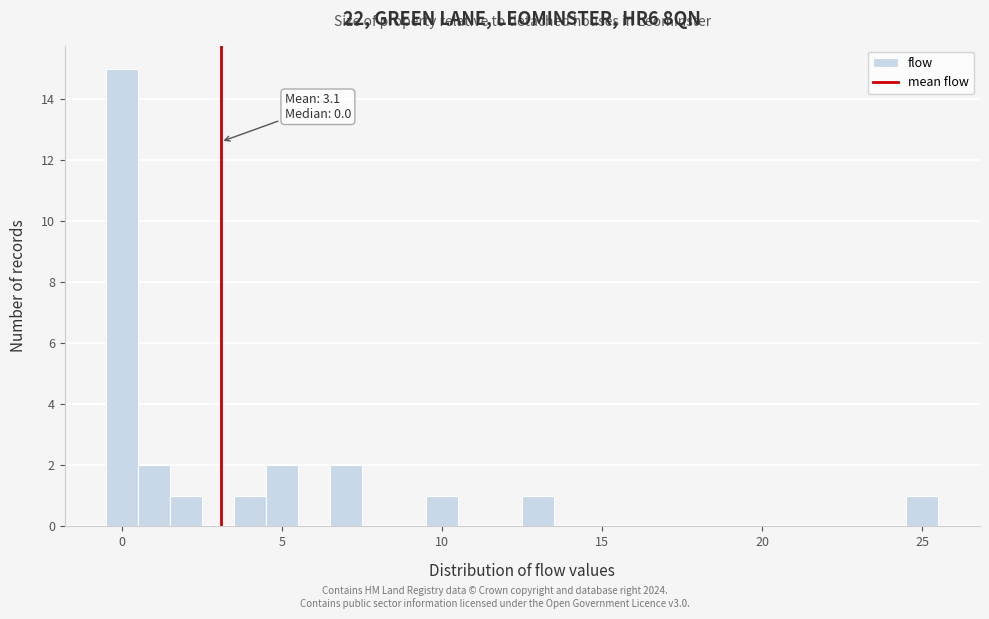

Around what value on the x-axis is the tallest bar? Give the approximate position of its centre, as read against the axis.

0.0